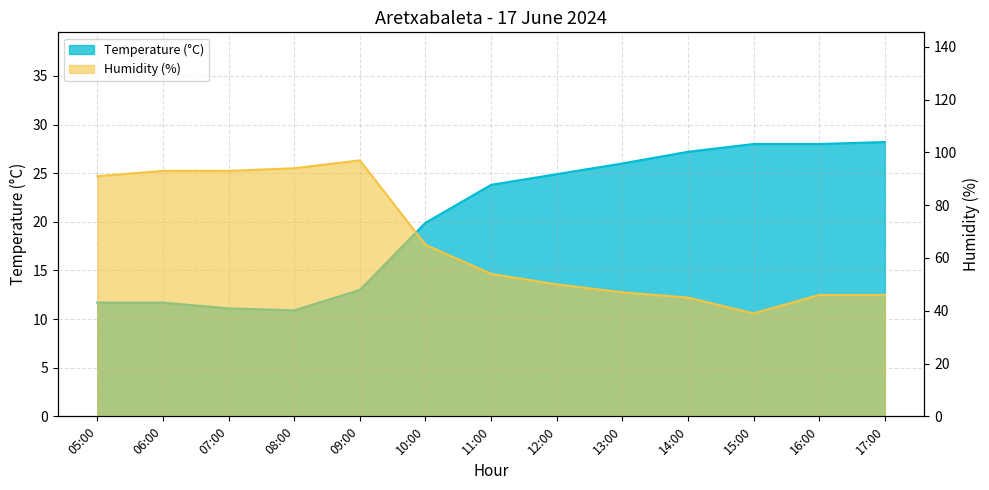

True or false: Temperature (°C) and Humidity (%) cross at least once.

False